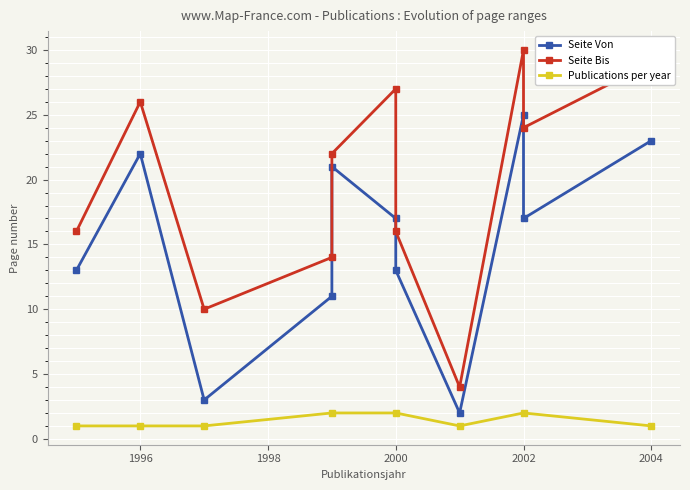

How many values in the Seite Von series are below 17?

5